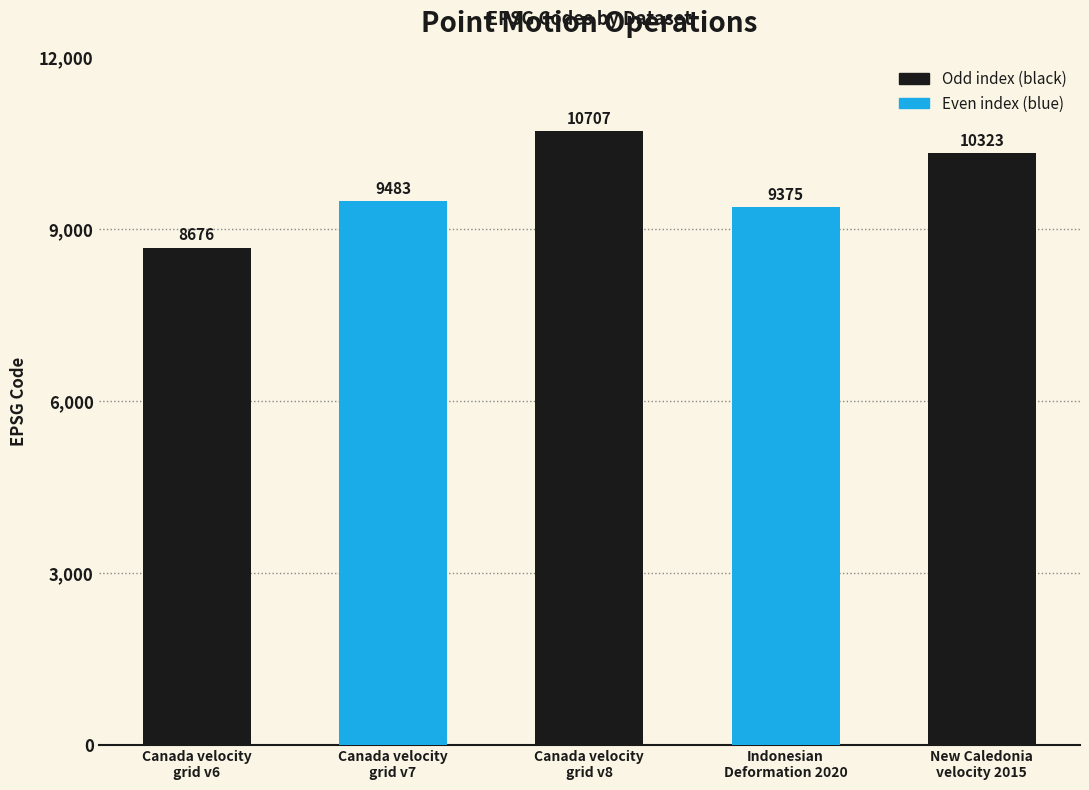

What is the sum of the values at Canada velocity
grid v7 and Indonesian
Deformation 2020?

18858